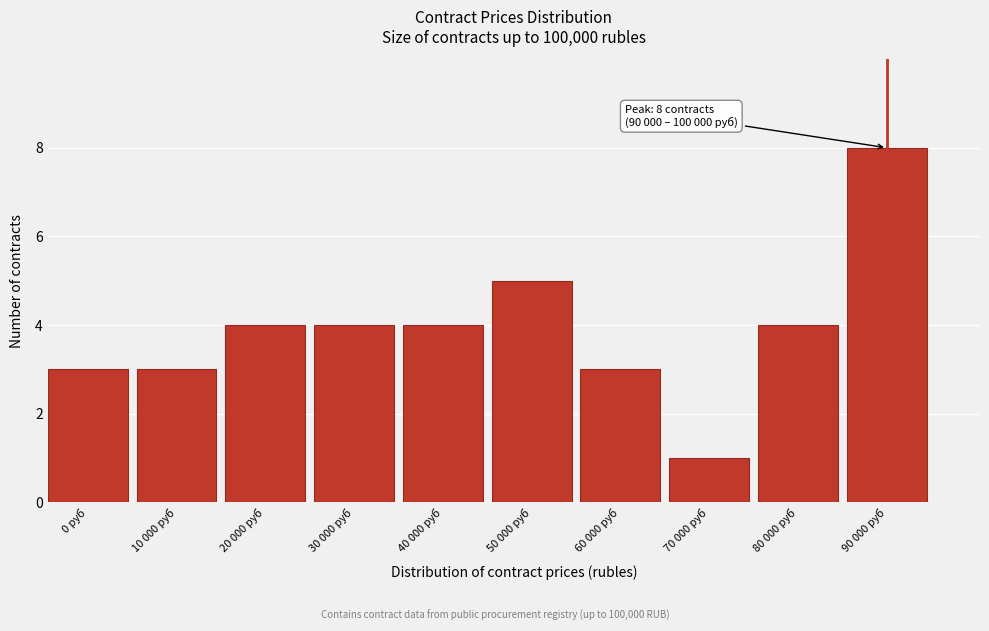

Reading left to right, extract all data points from this chart.

3	3	4	4	4	5	3	1	4	8